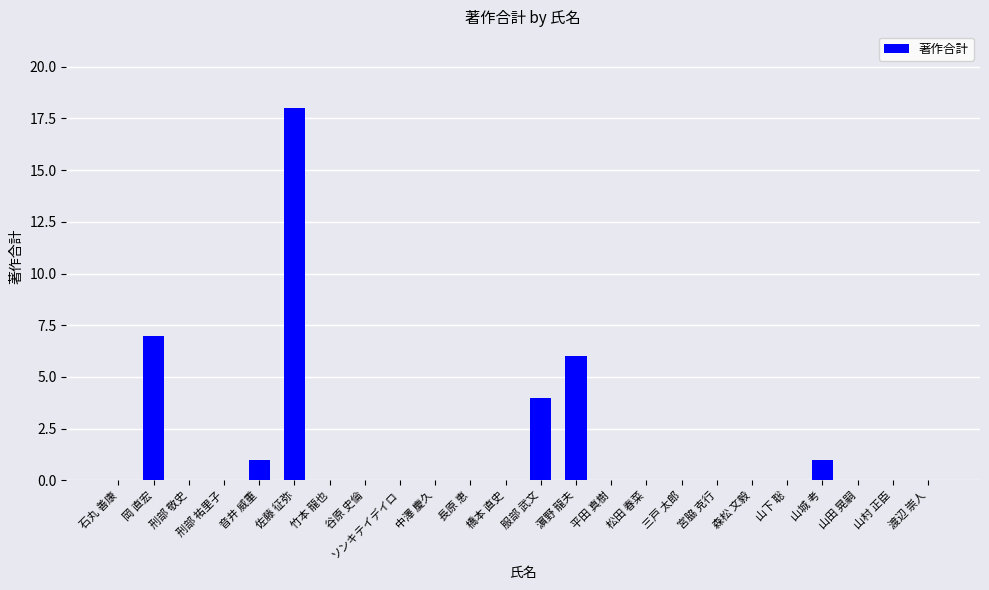

Reading left to right, transcribe all the data shown in this chart.

0	7	0	0	1	18	0	0	0	0	0	0	4	6	0	0	0	0	0	0	1	0	0	0